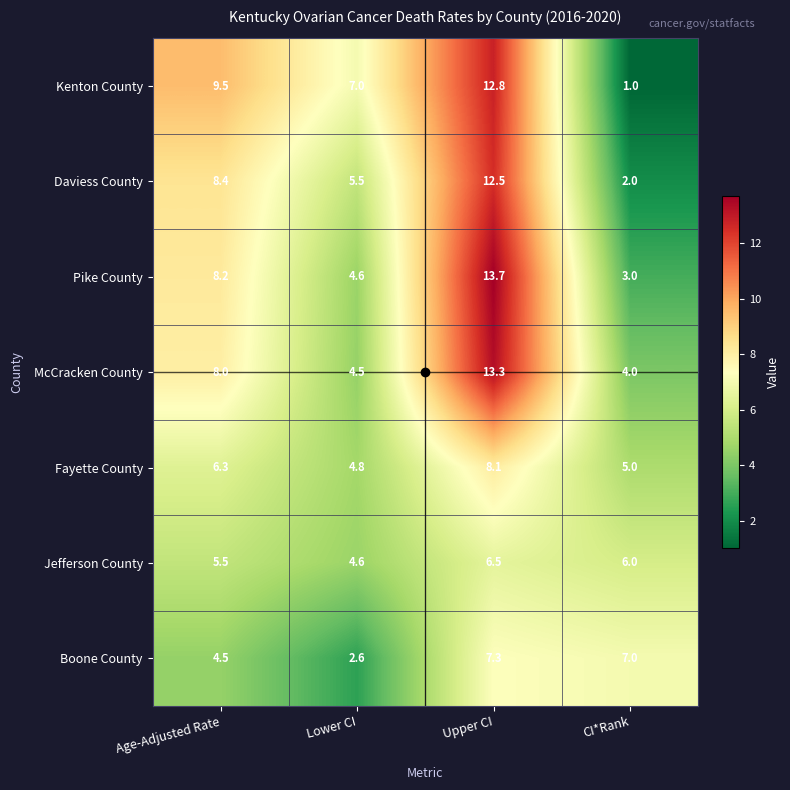

Which series has the widest spread of values?

Kenton County